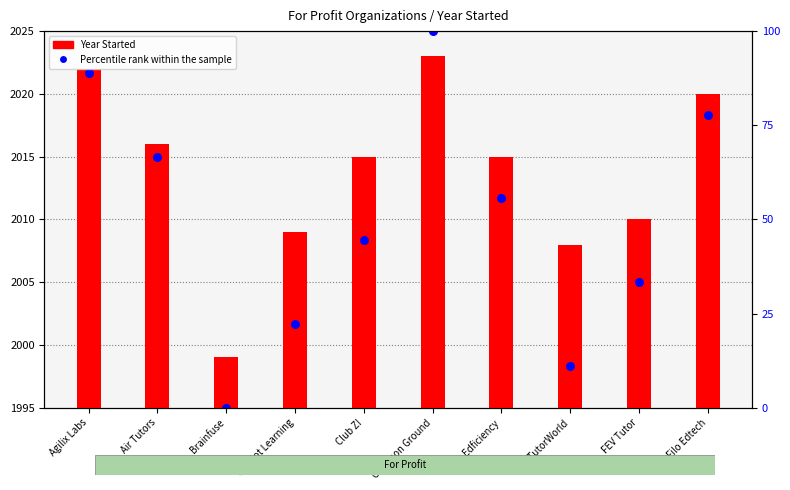

At which category is the sum across all series the highest?

Common Ground